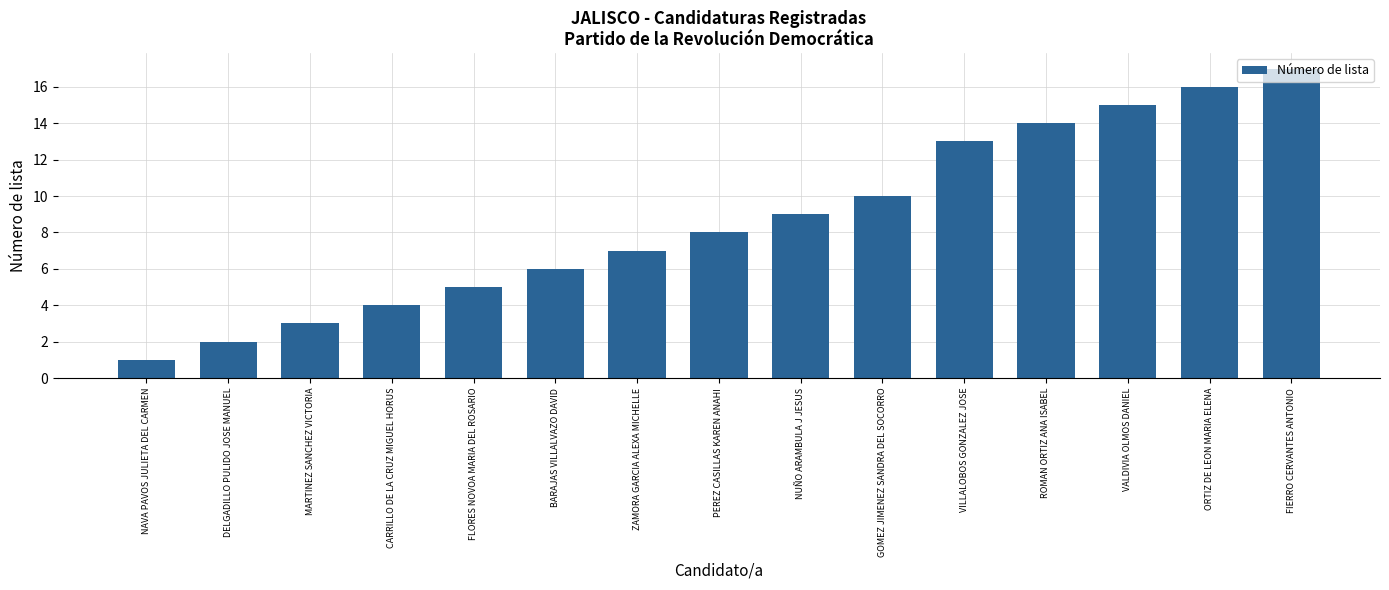

What is the approximate value at NUÑO ARAMBULA J JESUS?

9